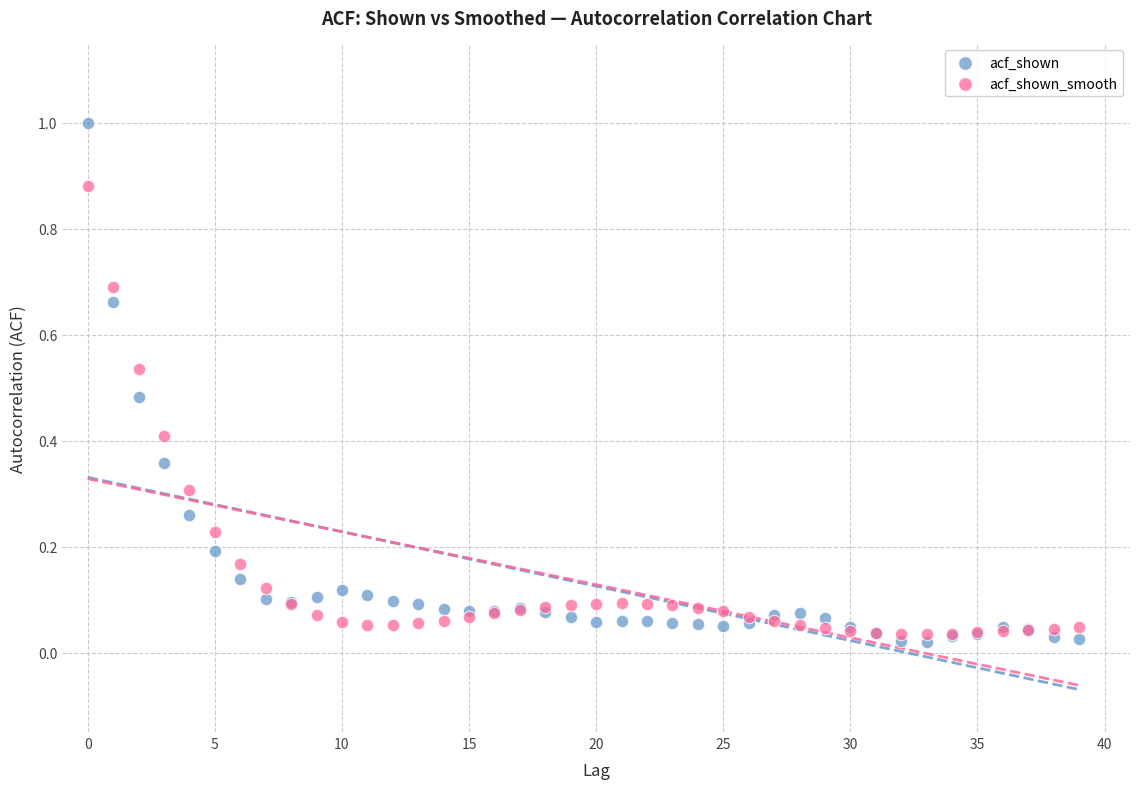

Which series has the widest spread of Y values?

acf_shown